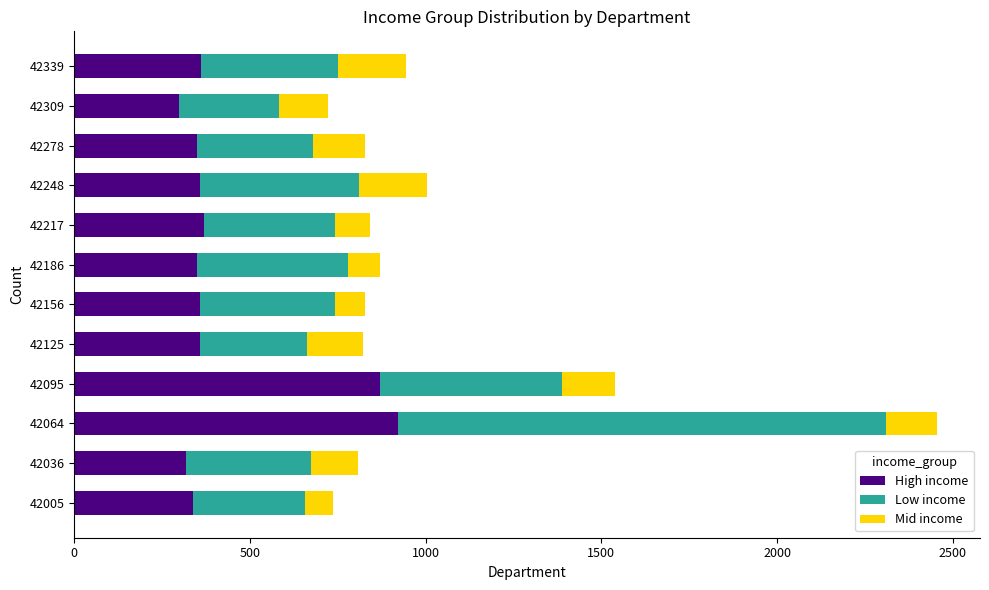

What is the difference between the second highest and second lowest values in the High income series?

552